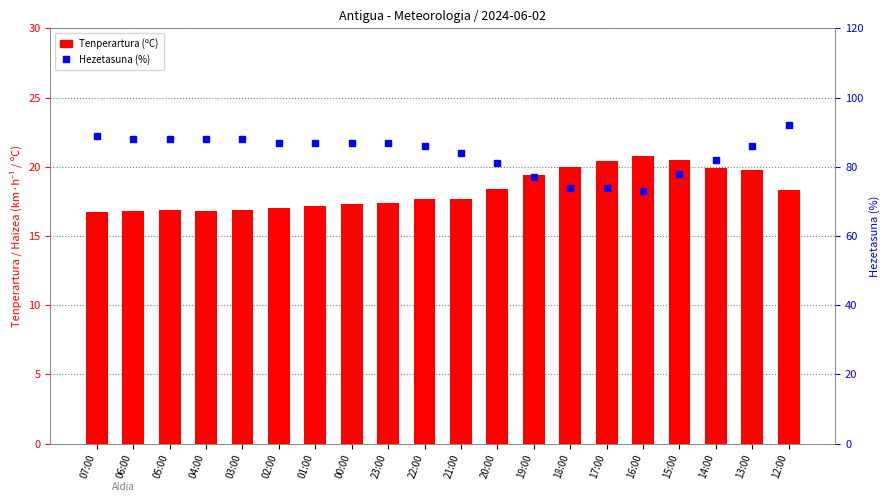

Where is Tenperartura (ºC) nearest to the value 18?

22:00